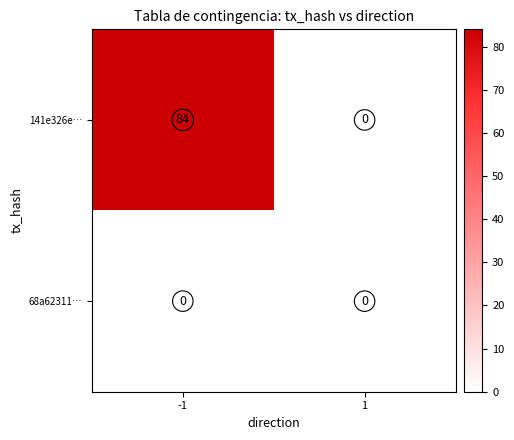

What is the maximum value shown in the chart?

84